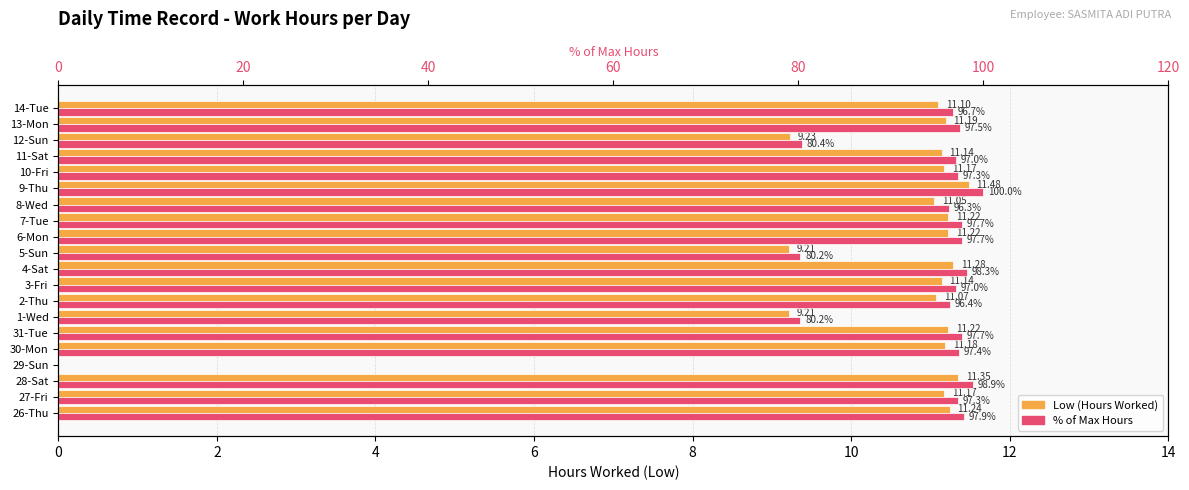

Does the chart contain stacked bars?

No